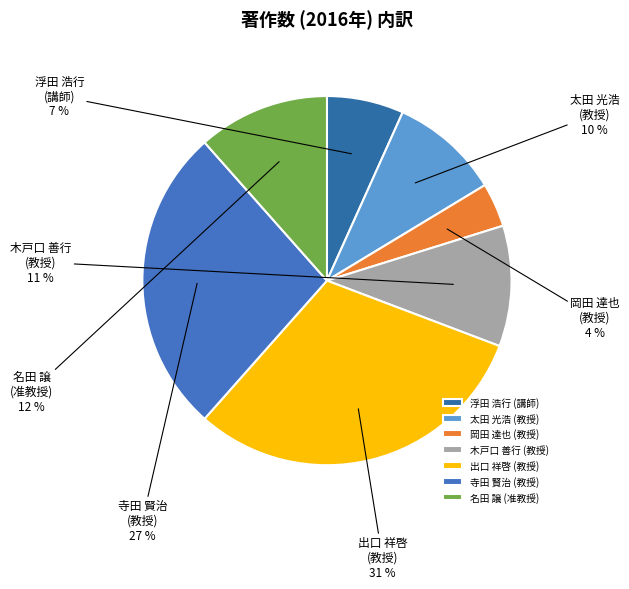

Which has a higher value, 寺田 賢治 (教授) or 岡田 達也 (教授)?

寺田 賢治 (教授)